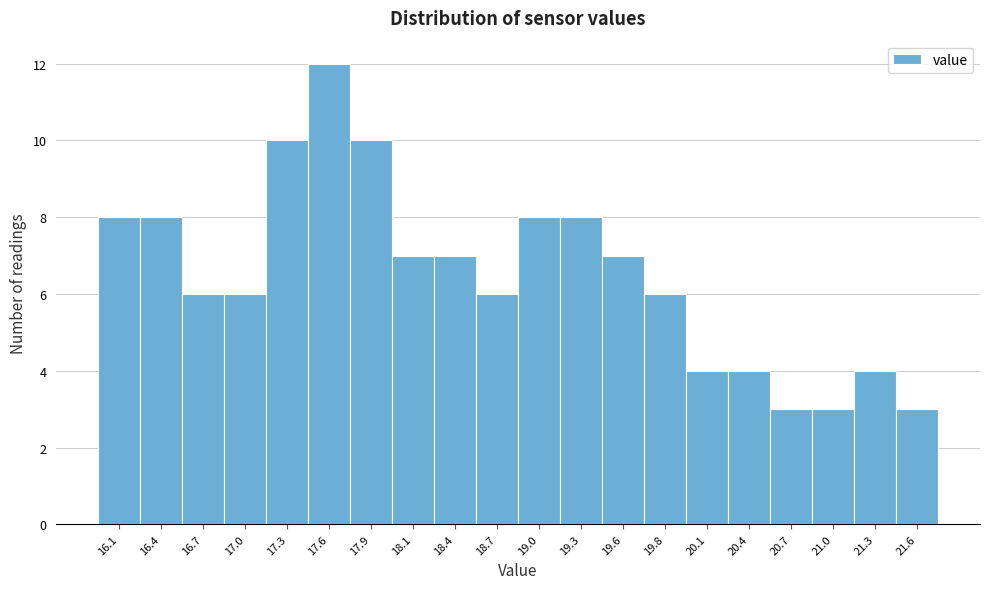

Over which range of the x-axis is the bar tallest?

17.425 to 17.710